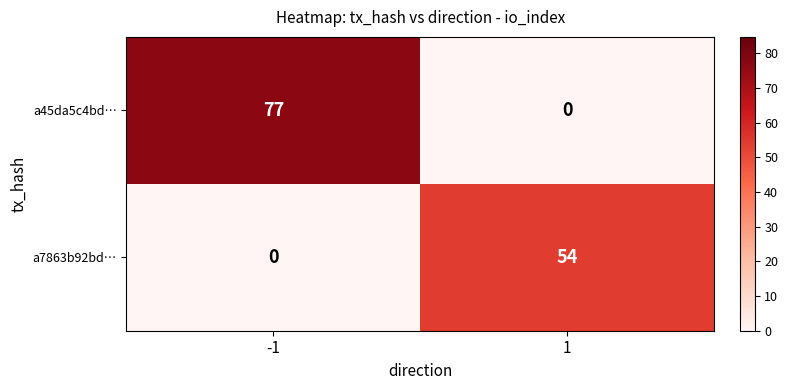

Which series has the largest total across all categories?

a45da5c4bd…